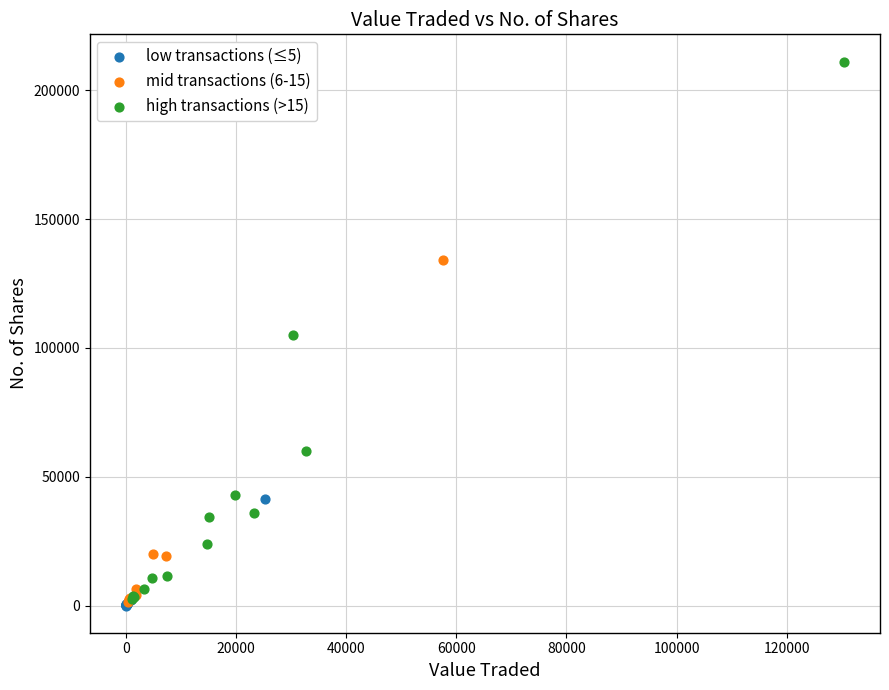

Which series has the widest spread of Y values?

high transactions (>15)